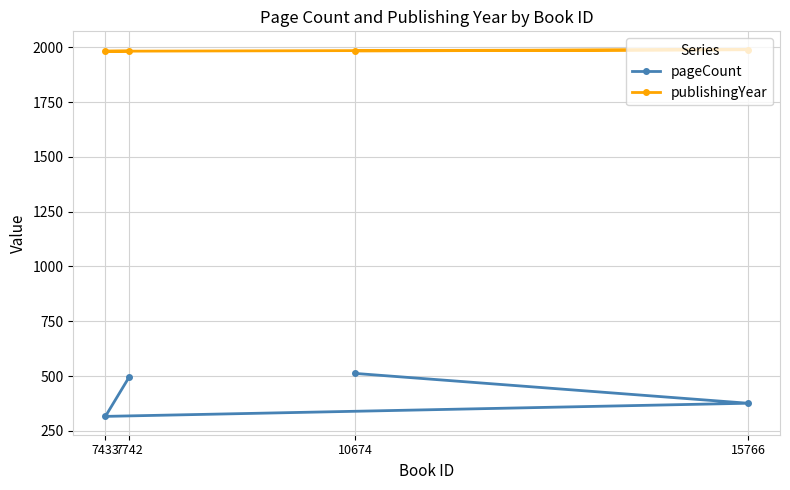

Is this an area chart (filled region under the line)?

No